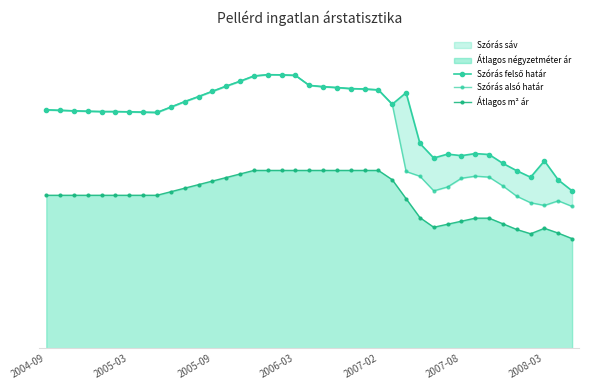

Is it true that Szórás alsó határ equals 211136 at 27?

True